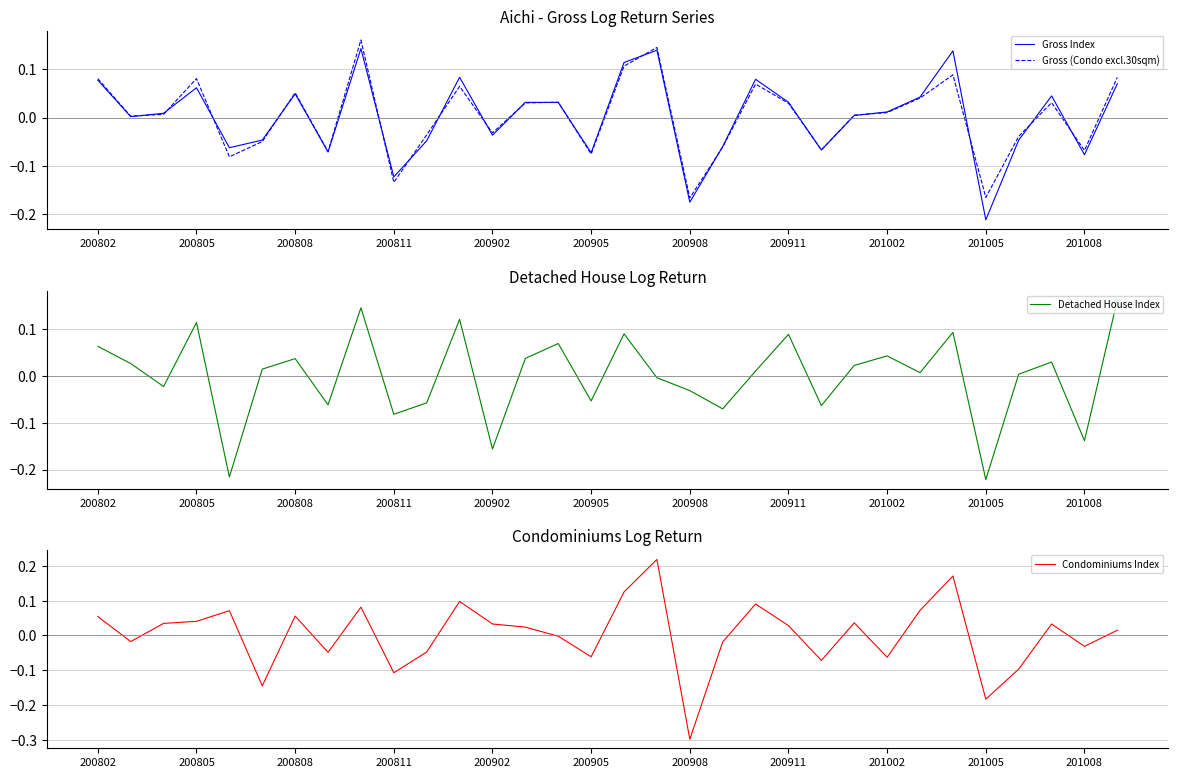

Is it true that Gross (Condo excl.30sqm) equals -0.3 at 201005?

False